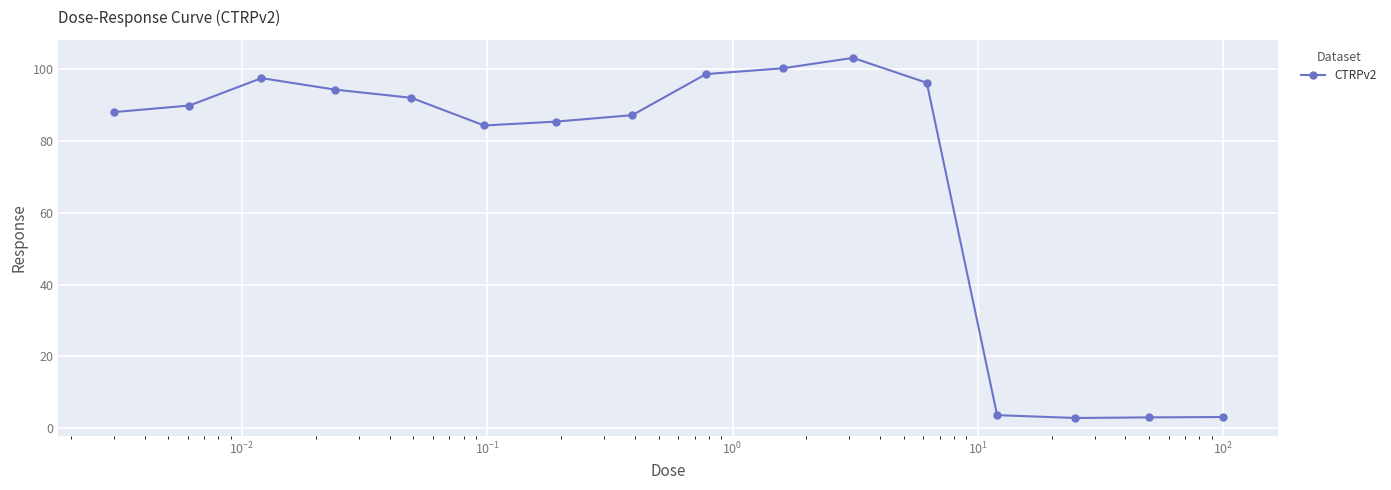

True or false: the data has more than 1 interior local peaks.

True